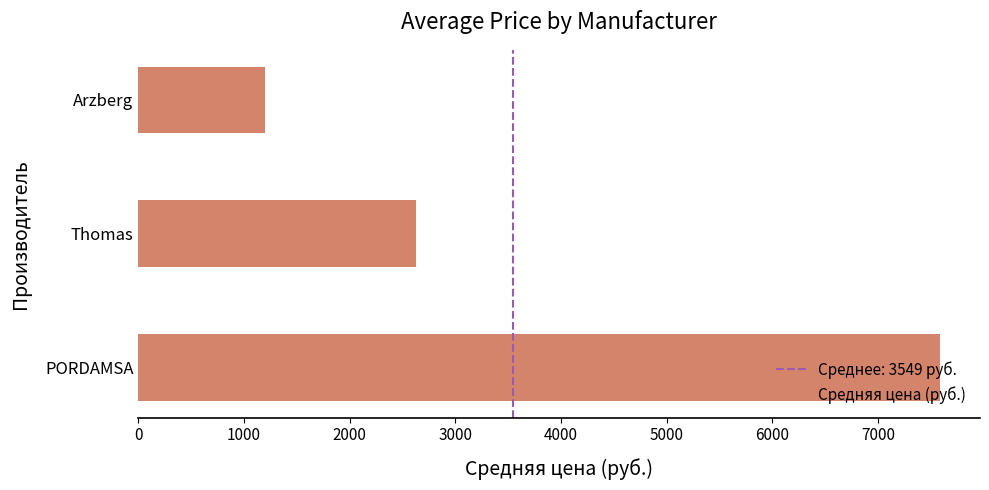

What is the minimum value shown in the chart?

1203.4